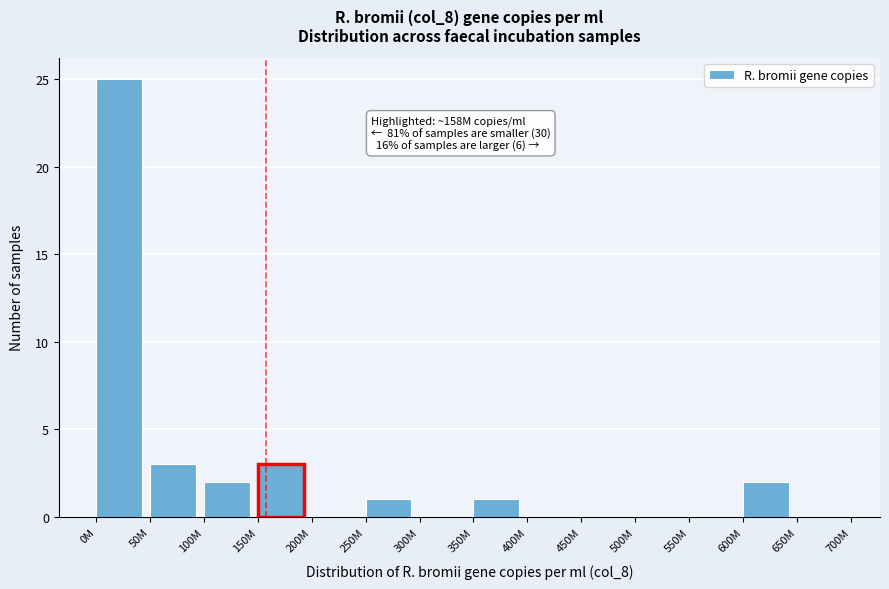

Reading left to right, transcribe all the data shown in this chart.

0M=25	50M=3	100M=2	150M=3	200M=0	250M=1	300M=0	350M=1	400M=0	450M=0	500M=0	550M=0	600M=2	650M=0